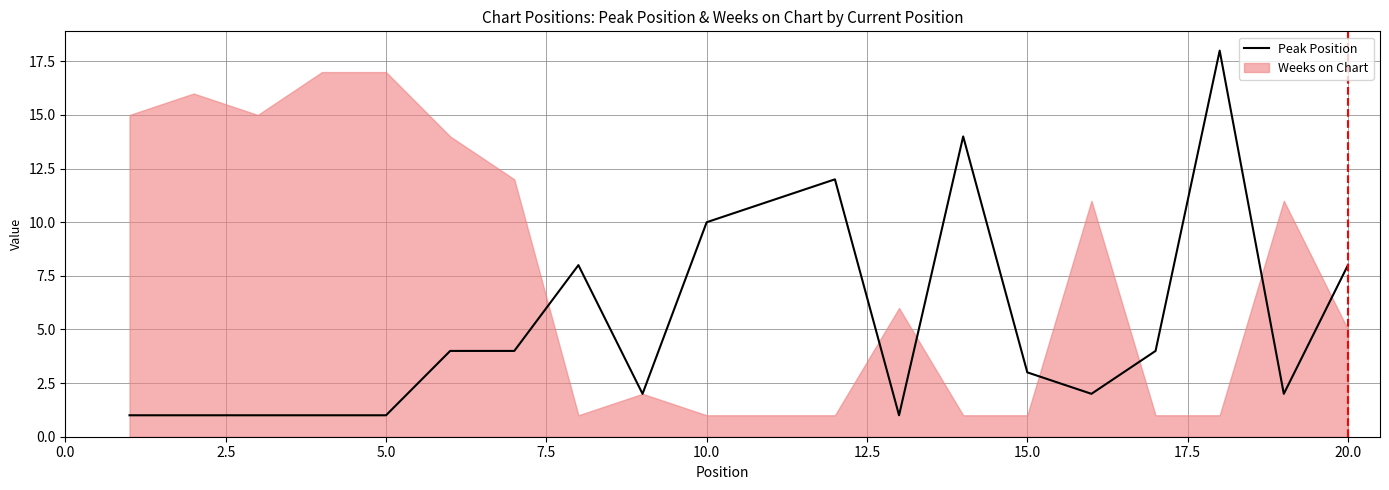

What is the highest value of the Peak Position series?

18